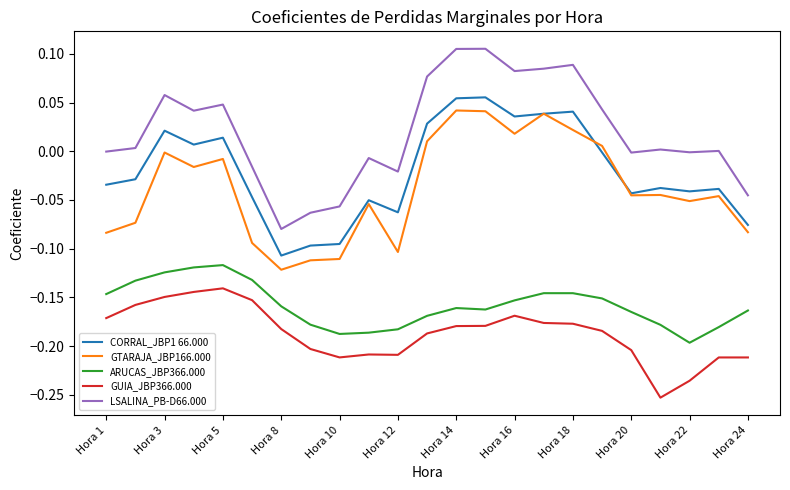

True or false: GTARAJA_JBP166.000 and LSALINA_PB-D66.000 intersect in this chart.

False